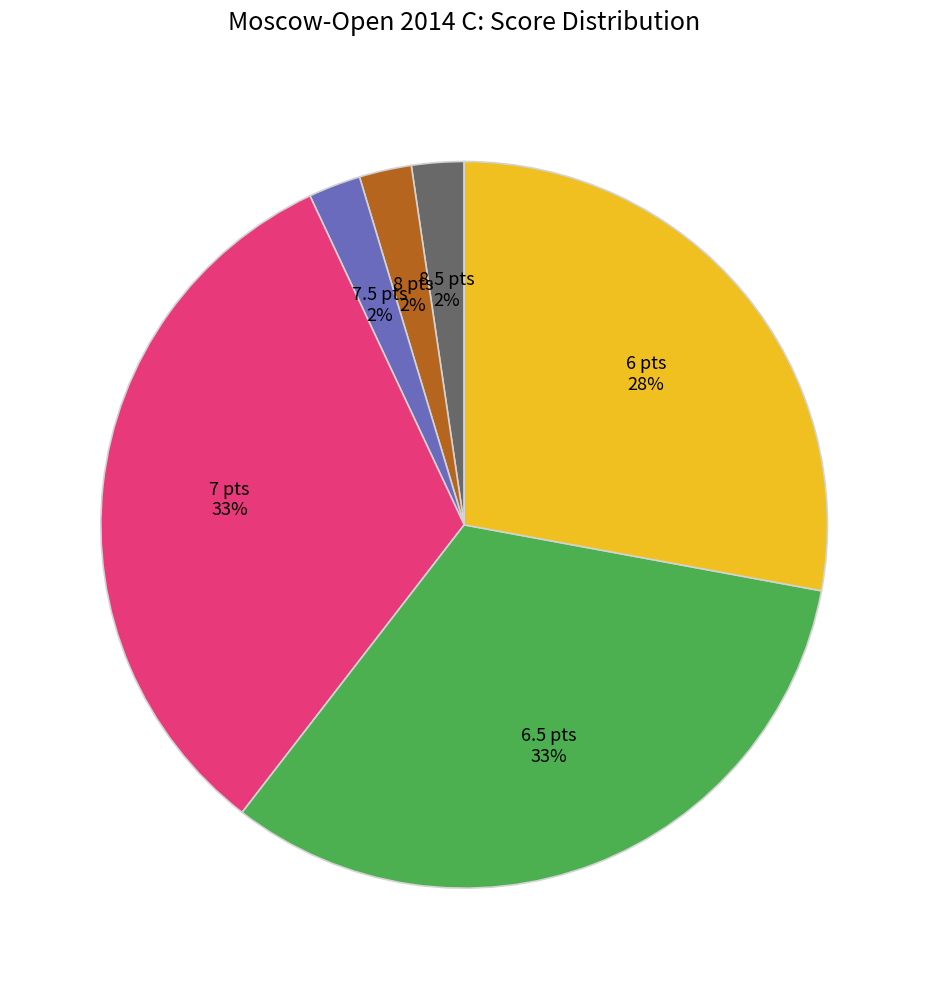

How many slices are in this pie chart?

6